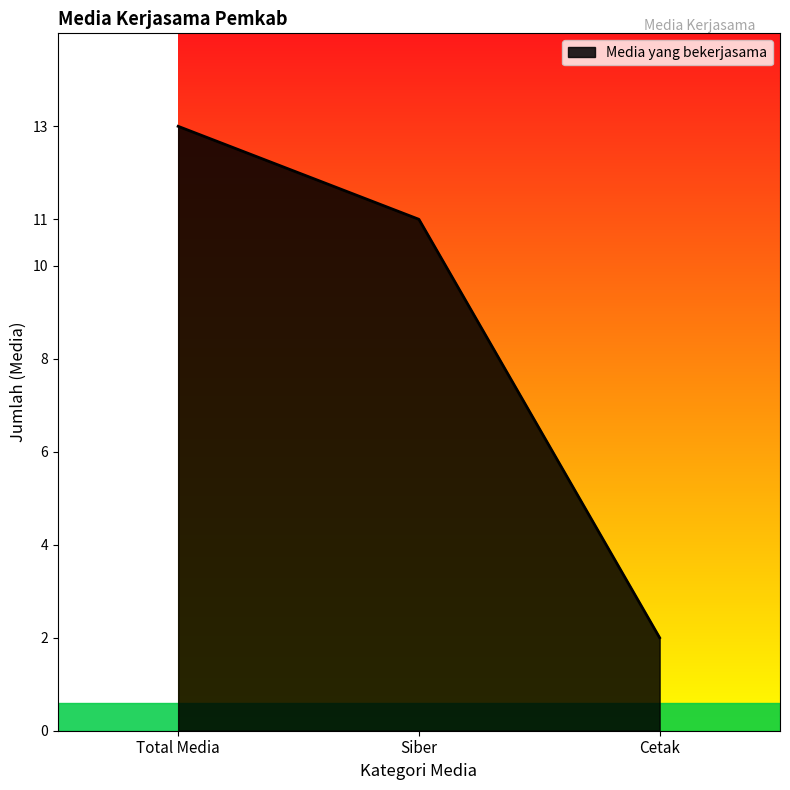

How many values are below 11?

1